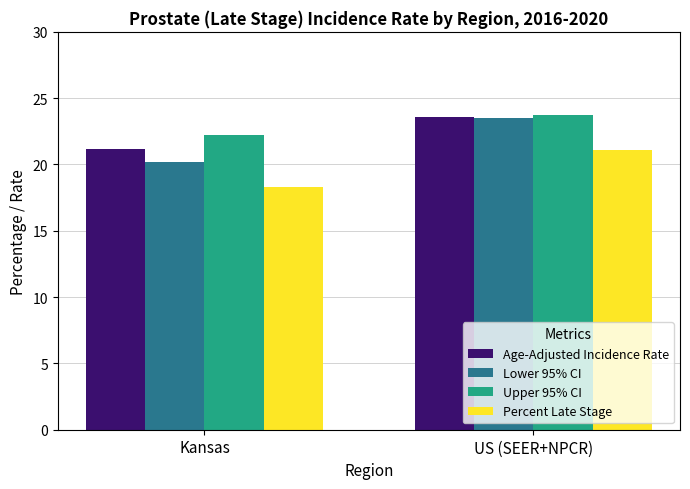

List the series in order of their overall mean, highest first.

Upper 95% CI, Age-Adjusted Incidence Rate, Lower 95% CI, Percent Late Stage